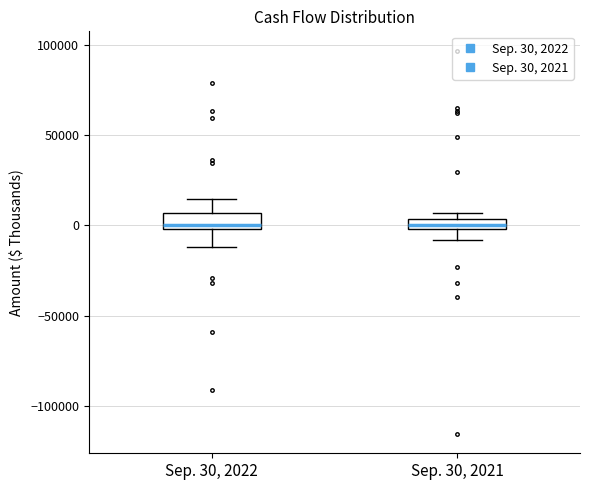

Where is the upper edge of the box for Sep. 30, 2022 on the y-axis? The values are not printed on the chart, so give them approximately, as read against the axis.

5000